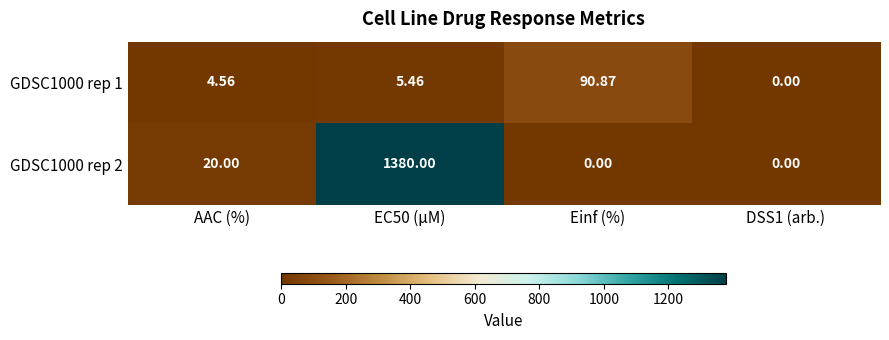

Is the value of GDSC1000 rep 1 at AAC (%) greater than the value of GDSC1000 rep 2 at EC50 (µM)?

No